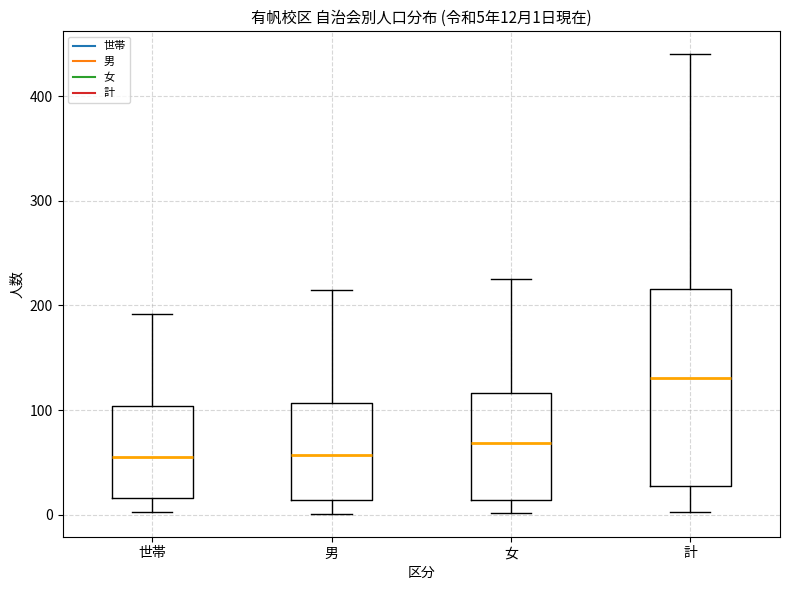

Which box has the highest median line?

計